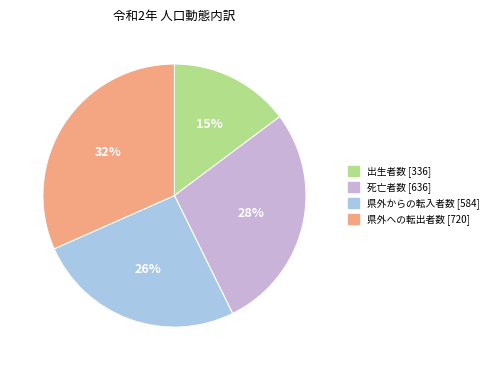

Combined, do 死亡者数 and 出生者数 account for over 50%?

No